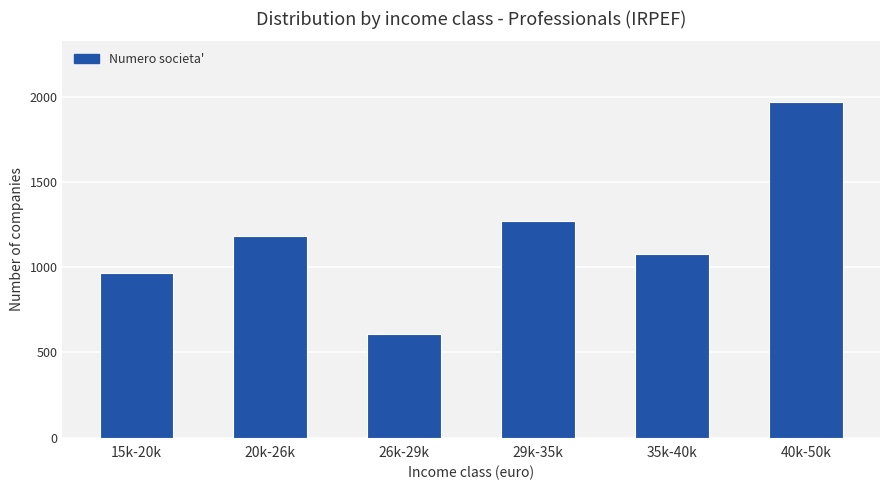

What is the difference between the values at 35k-40k and 40k-50k?

897